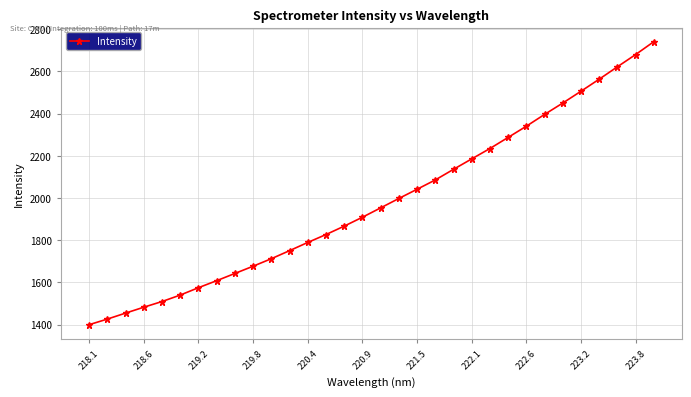

What is the value of the 15th point from the left?

1866.7